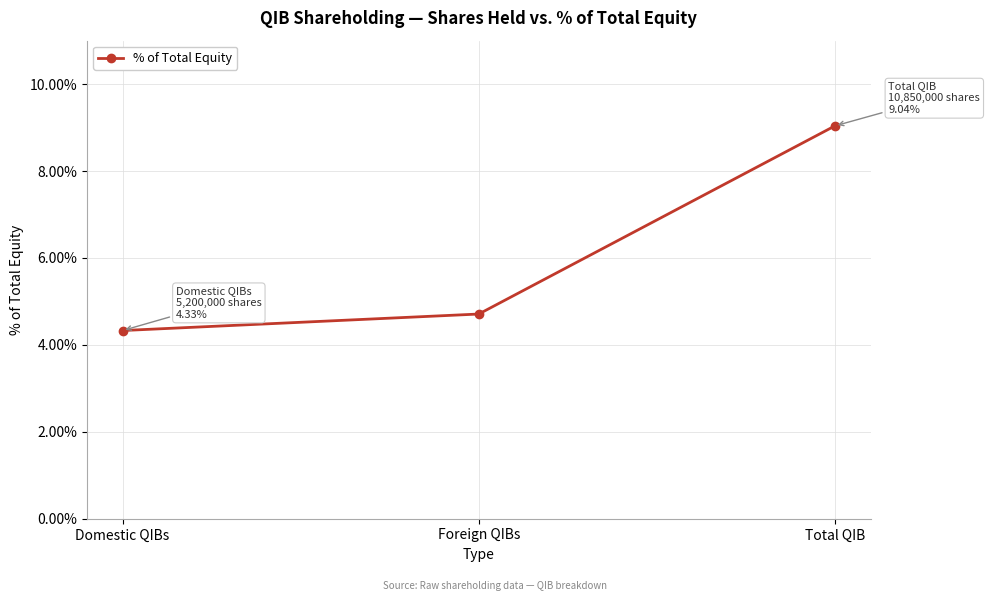

Which label corresponds to the smallest value in the chart?

Domestic QIBs